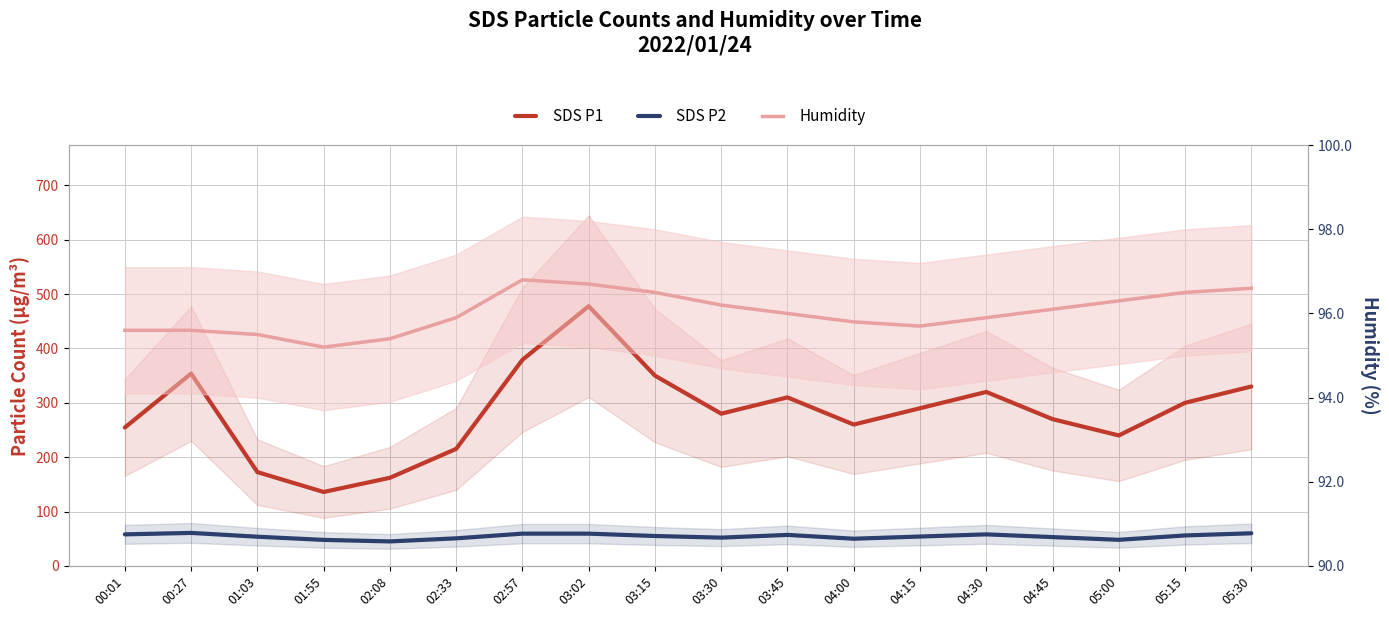

True or false: SDS P1 and SDS P2 intersect in this chart.

False